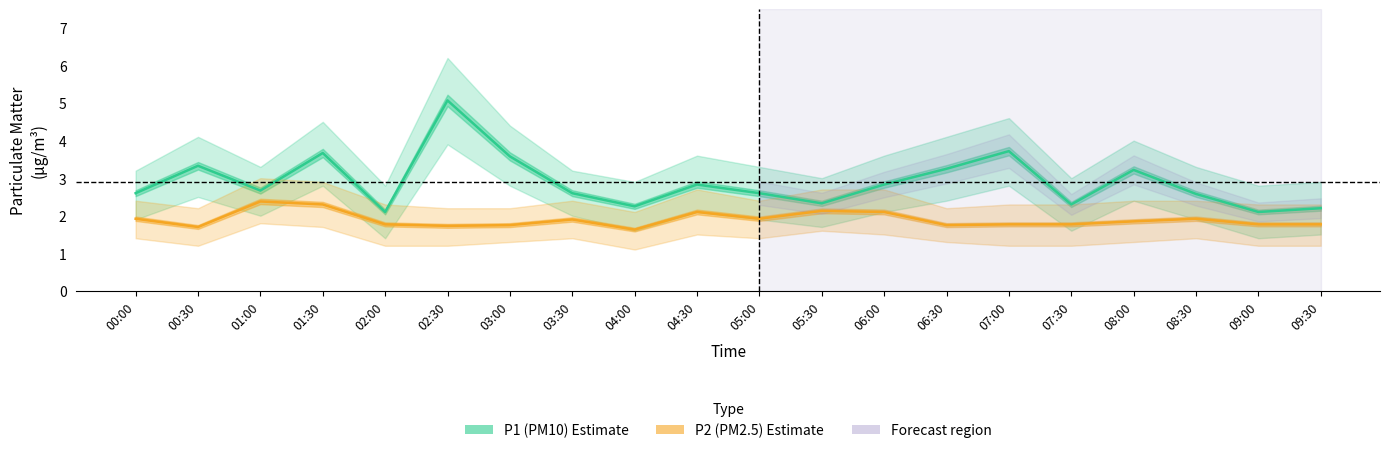

At 02:00, list the series in order from smallest to largest.

P2 (PM2.5), P1 (PM10)